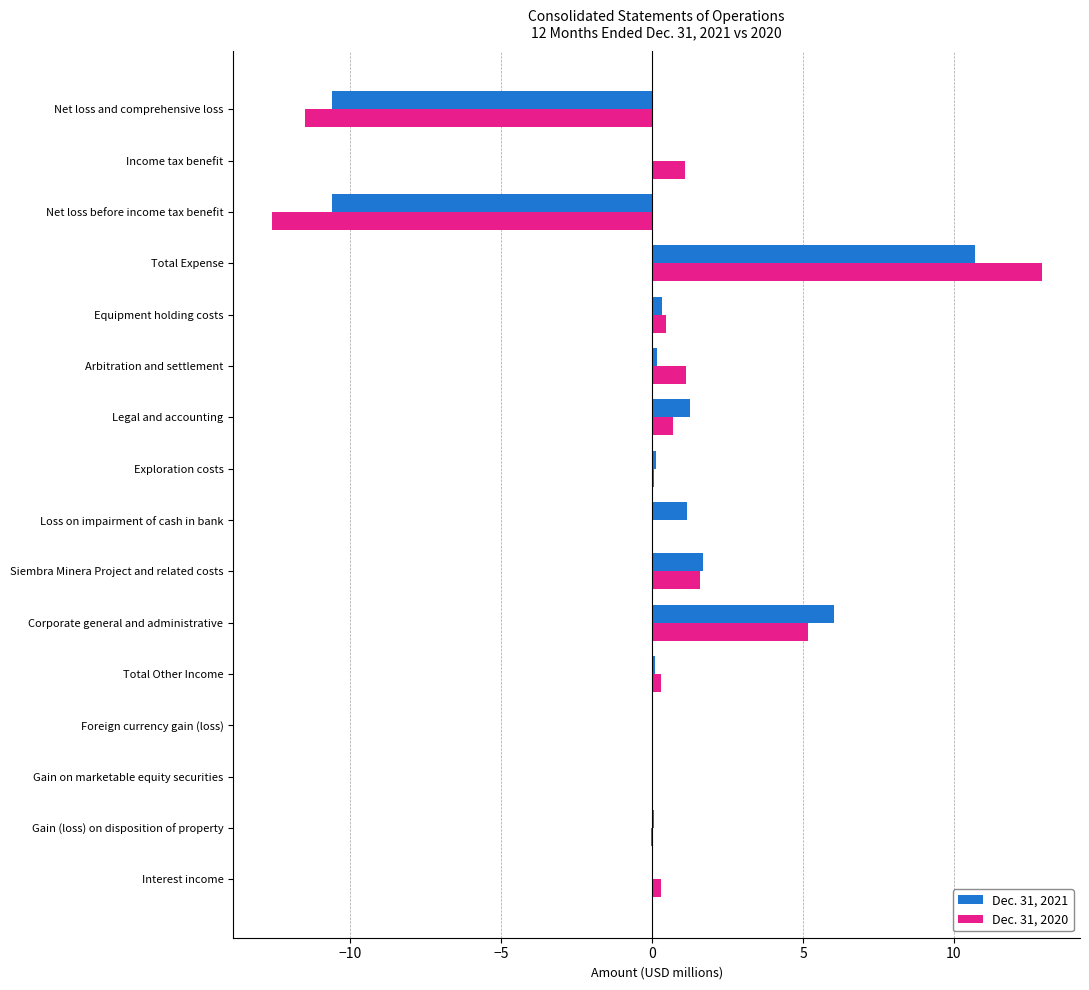

What is the highest value of the Dec. 31, 2020 series?

12.9